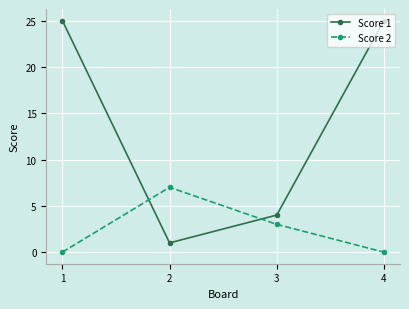

How many interior local peaks does the Score 2 series have?

1